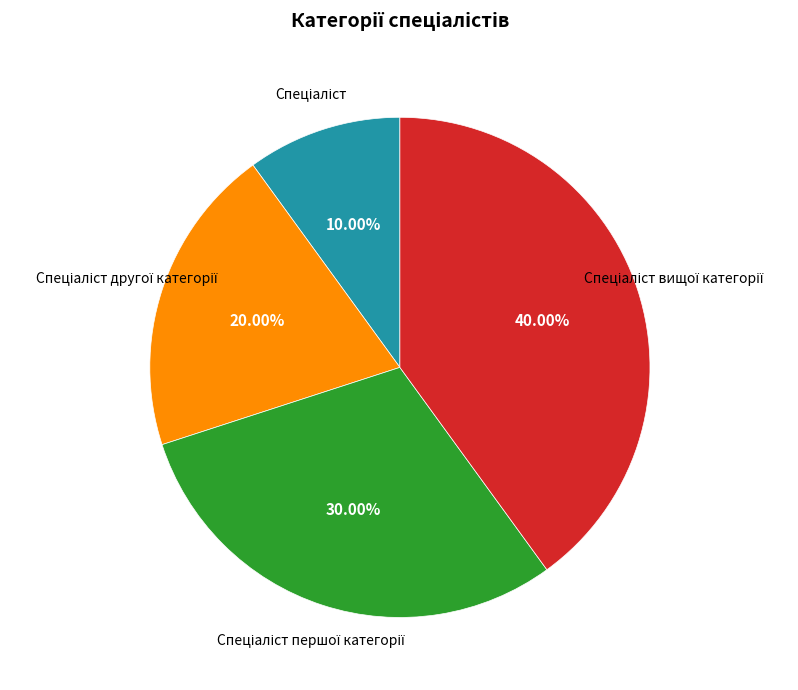

Does any single category account for the majority?

No